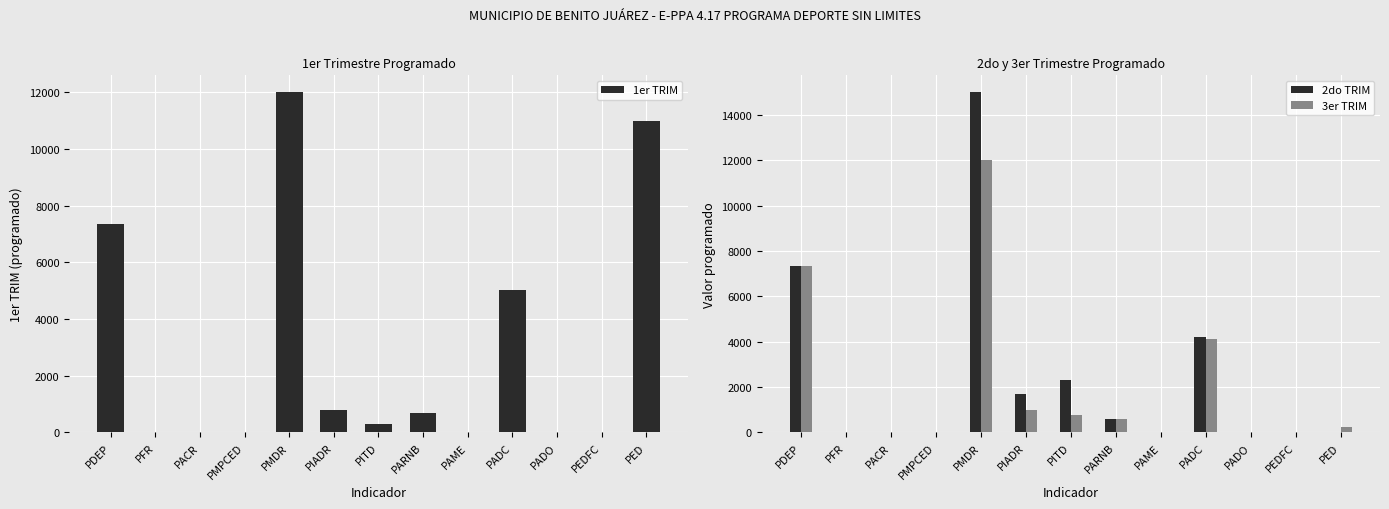

Which has a higher value, PMDR or PFR?

PMDR